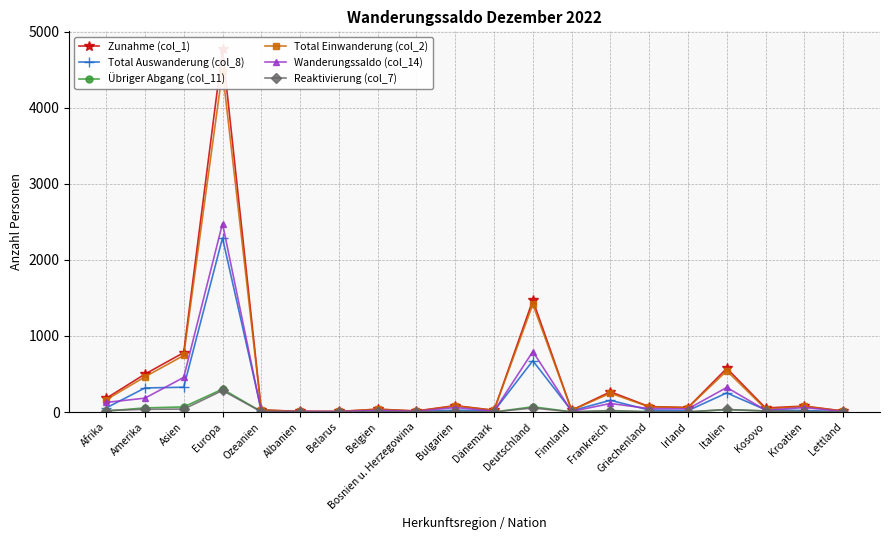

At which category does the chart reach its minimum across all series?

Albanien